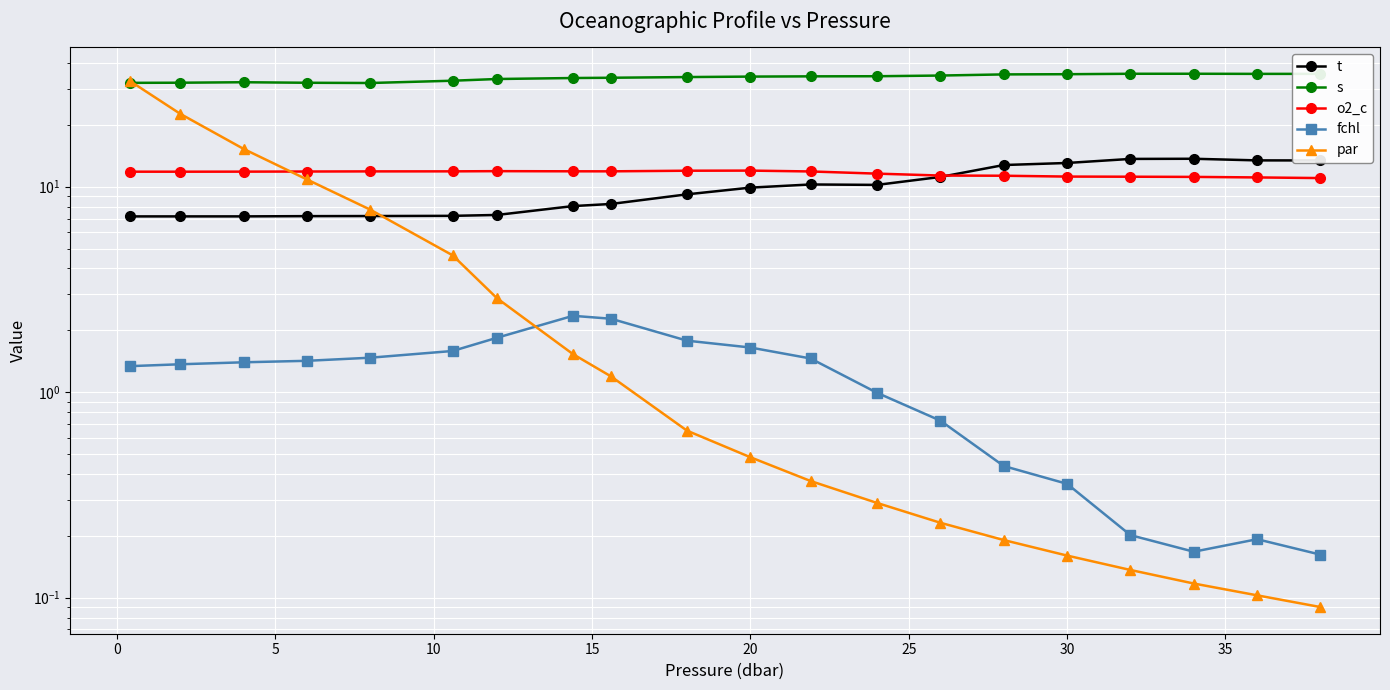

True or false: s and t cross at least once.

False